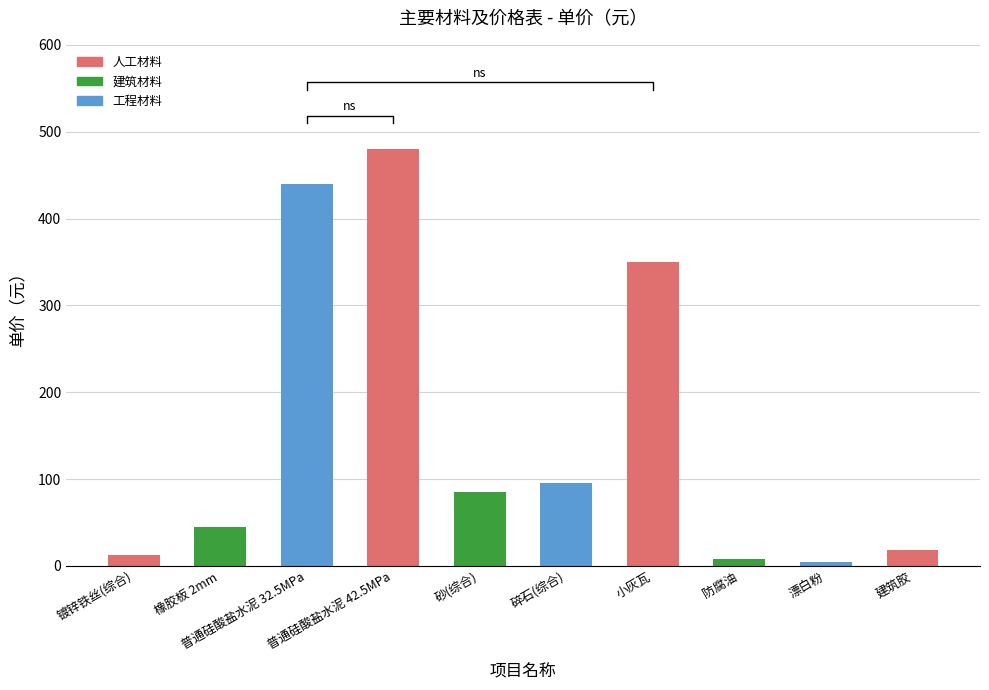

What is the label of the 9th bar from the right?

橡胶板 2mm